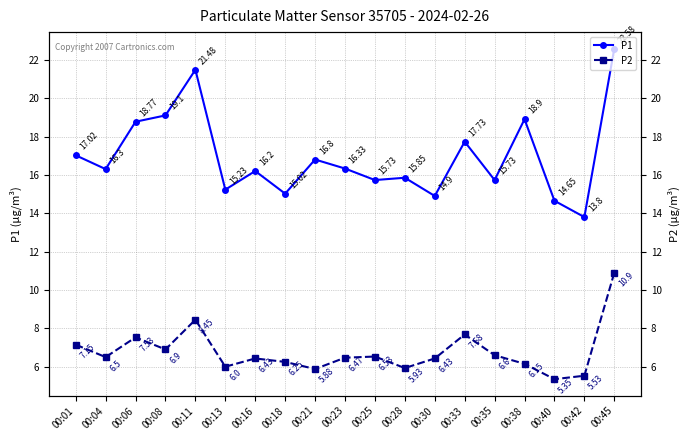

What is the approximate value of P2 at 00:13?

6.0